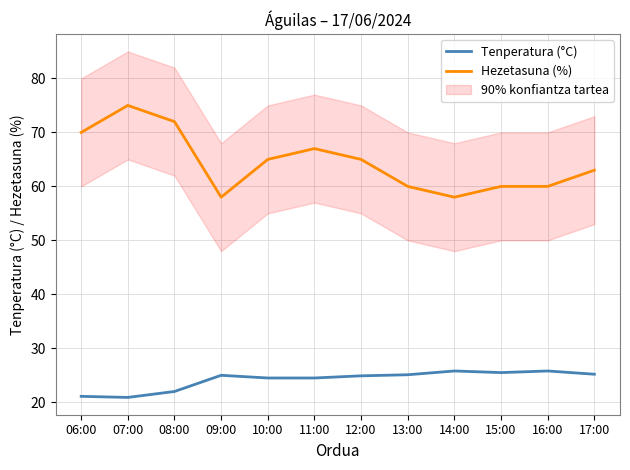

Rank the series by their average value, from highest to lowest.

Hezetasuna (%), Tenperatura (°C)